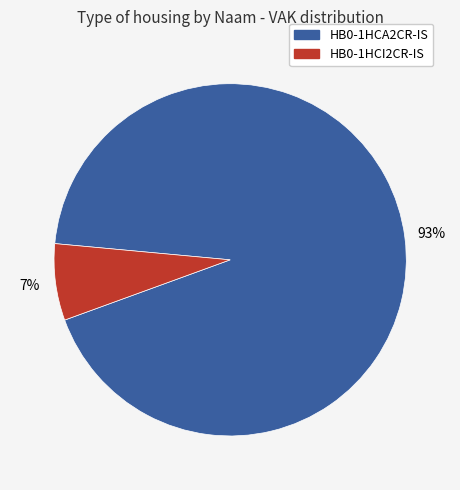

Is there any slice that represents more than half of the pie?

Yes